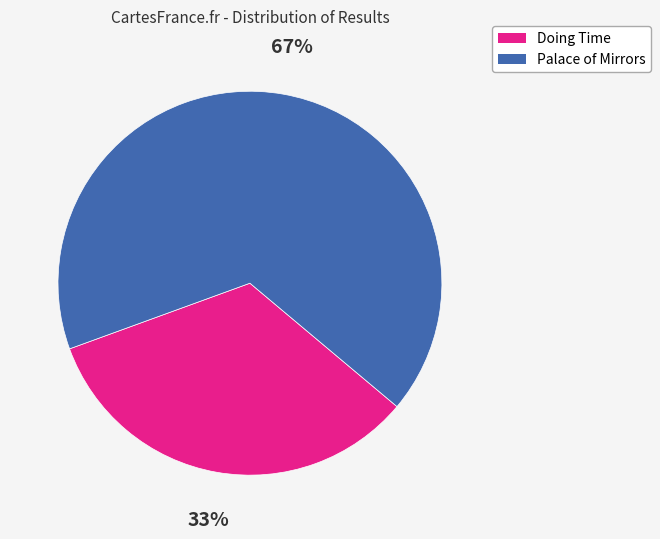

Between Doing Time and Palace of Mirrors, which is larger?

Palace of Mirrors